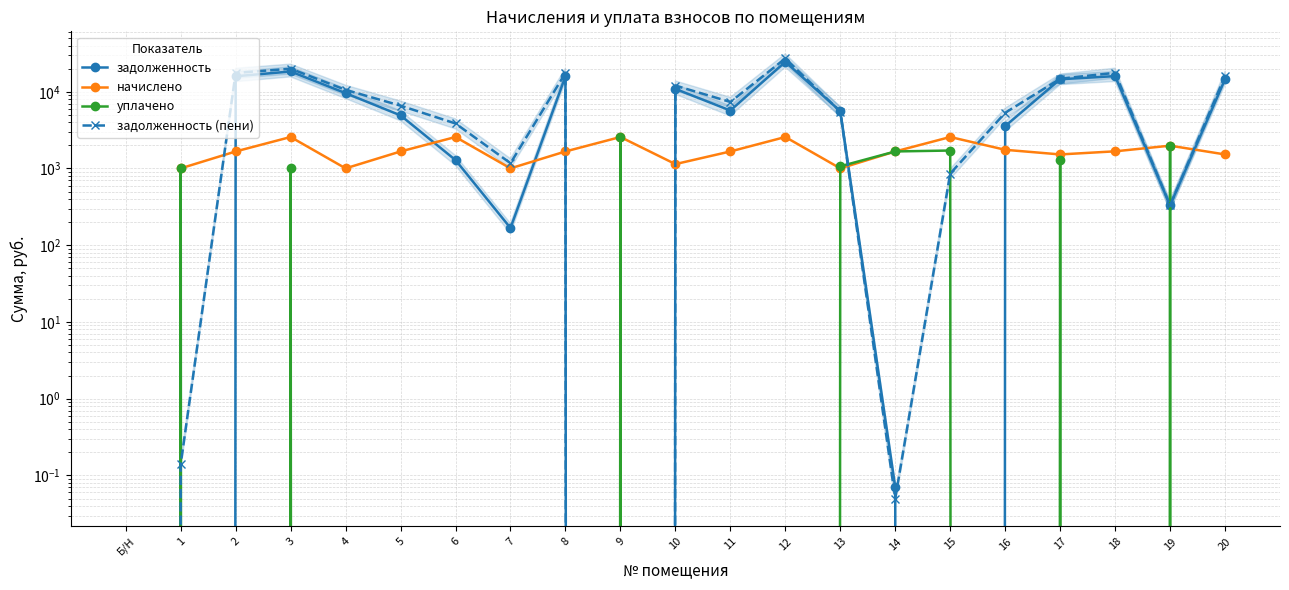

Reading left to right, what are all the values shown in this chart?

задолженность: 0.0	0.0	15917.2	18374.9	9582.8	4917.2	1286.0	167.5	15917.2	0.0	10888.7	5692.1	24557.9	5582.8	0.1	0.0	3568.3	14552.9	15982.1	330.1	14552.9
начислено: 0.0	1003.6	1667.0	2571.9	1003.6	1667.0	2571.9	1003.6	1667.0	2571.9	1140.4	1667.0	2571.9	1003.6	1667.0	2571.9	1752.1	1524.1	1673.8	1983.4	1524.1
уплачено: 0.0	1003.0	0.0	1000.0	0.0	0.0	0.0	0.0	0.0	2572.0	0.0	0.0	0.0	1068.0	1667.0	1714.0	0.0	1300.0	0.0	1983.0	0.0
задолженность (пени): 0.0	0.1	17584.1	19946.8	10586.5	6584.1	3857.8	1171.2	17584.1	0.0	12029.0	7359.1	27129.8	5518.5	0.1	857.5	5320.3	14777.0	17655.8	330.5	16077.0